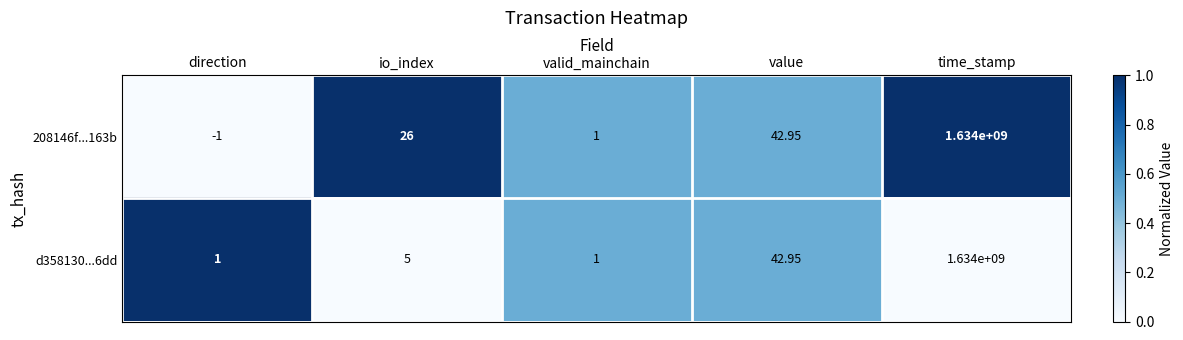

Where is 208146f...163b nearest to the value 816999999?

value